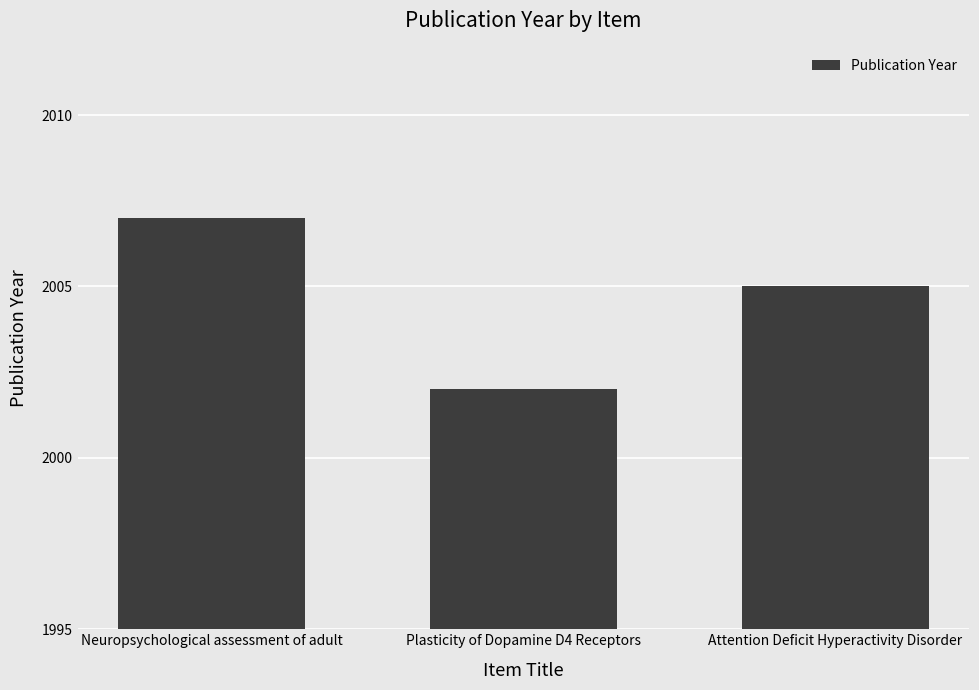

What is the greatest value displayed?

2007